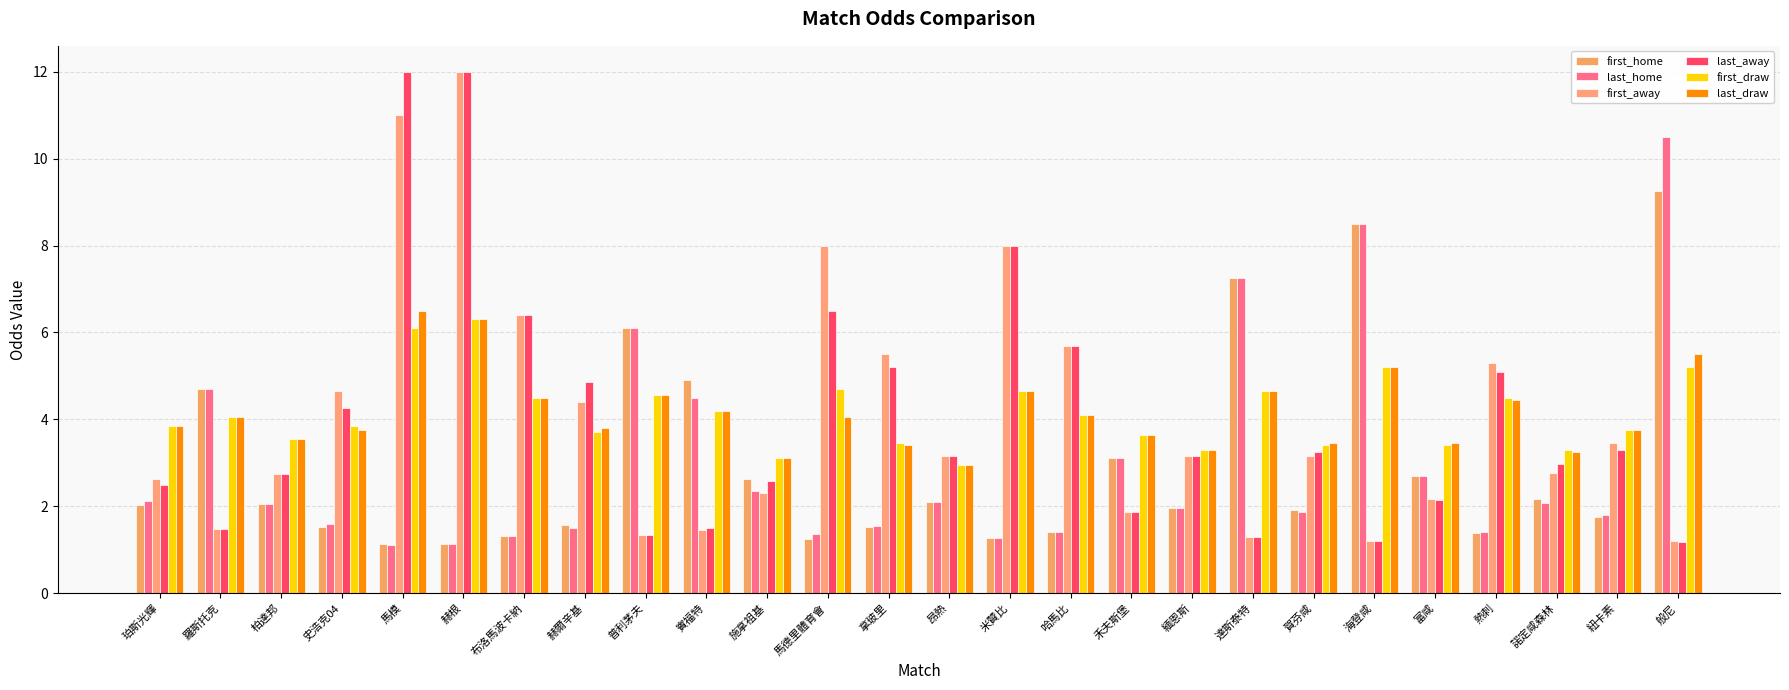

At which category is the sum across all series the highest?

赫根